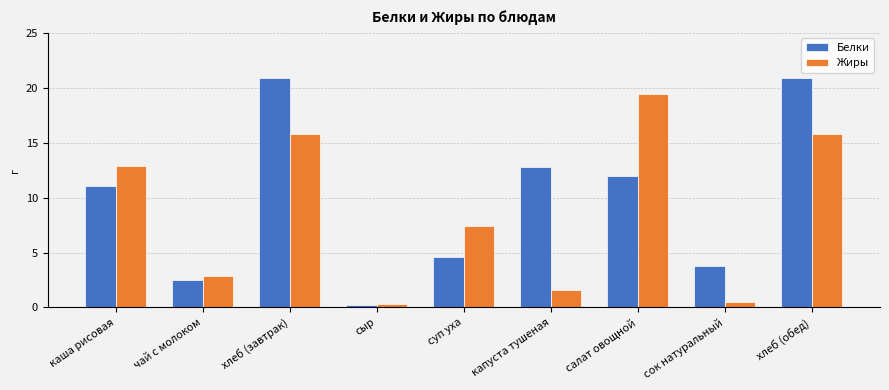

How many bars are there in total?

18